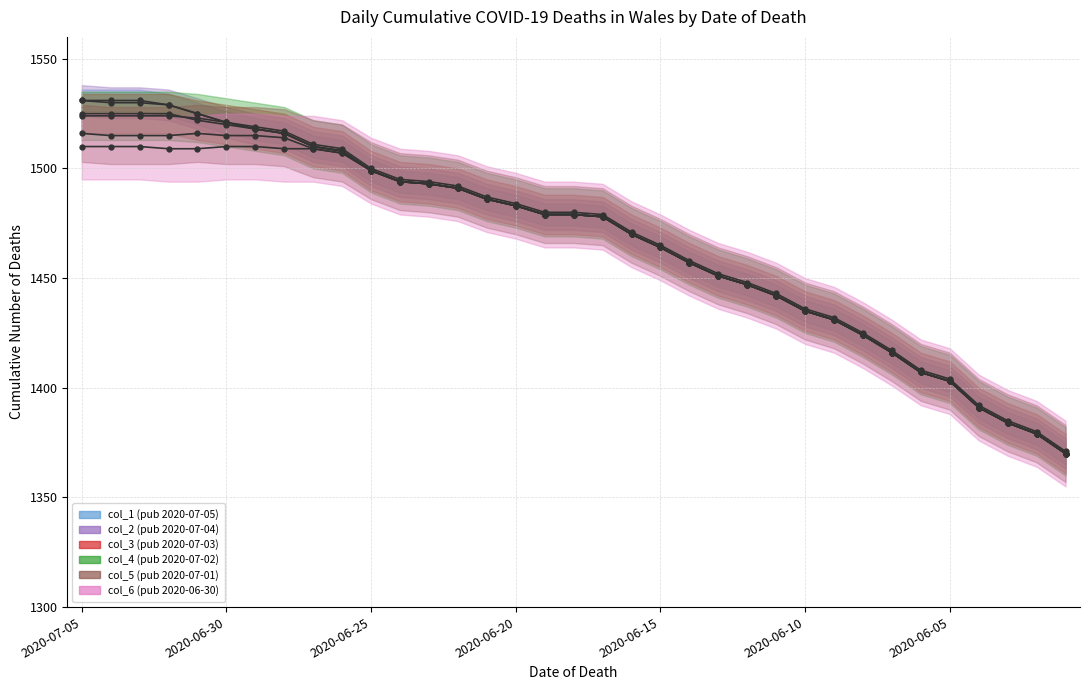

At which label does col_1 (pub 2020-07-05) first exceed 1479?

2020-07-05